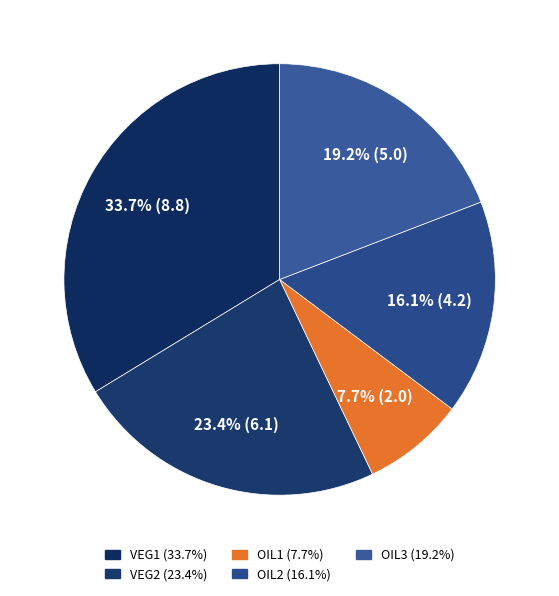

True or false: OIL1 accounts for 8% of the total.

True